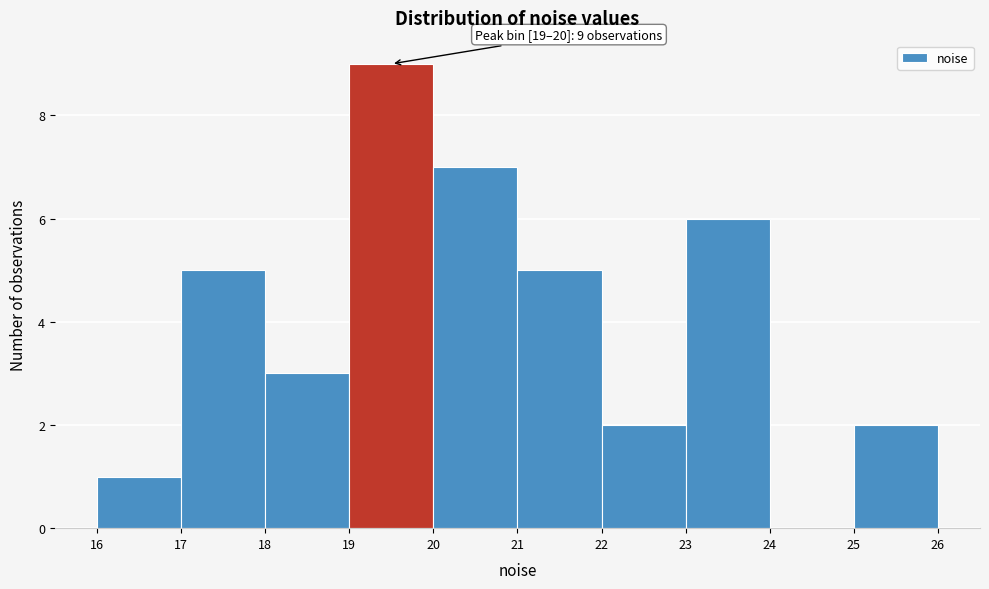

Which range on the x-axis has the tallest bar?

19 to 20